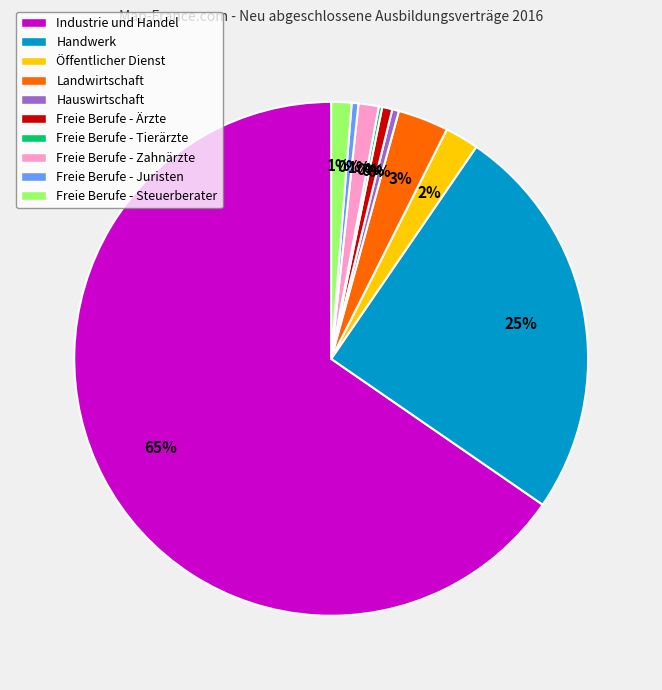

To the nearest percent, what is the combined percentage of Freie Berufe - Ärzte and Freie Berufe - Zahnärzte?

2%